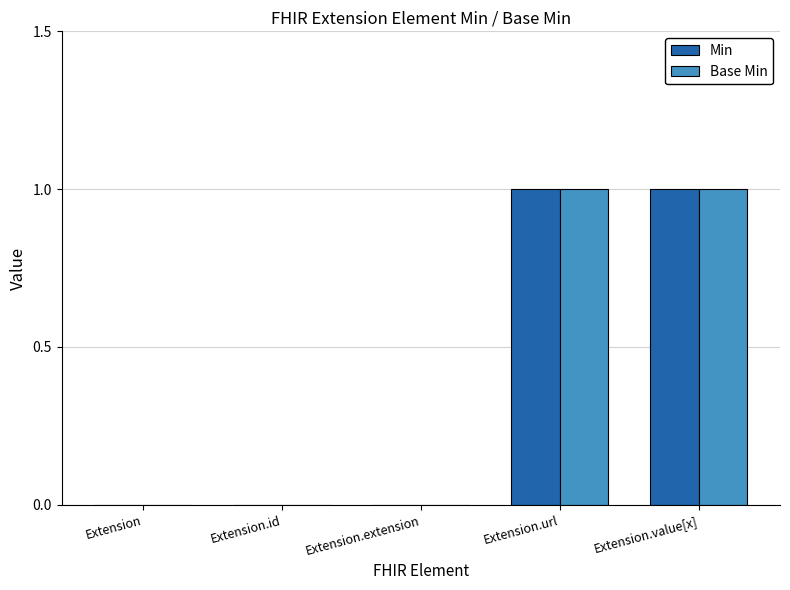

How many groups of bars are there?

5